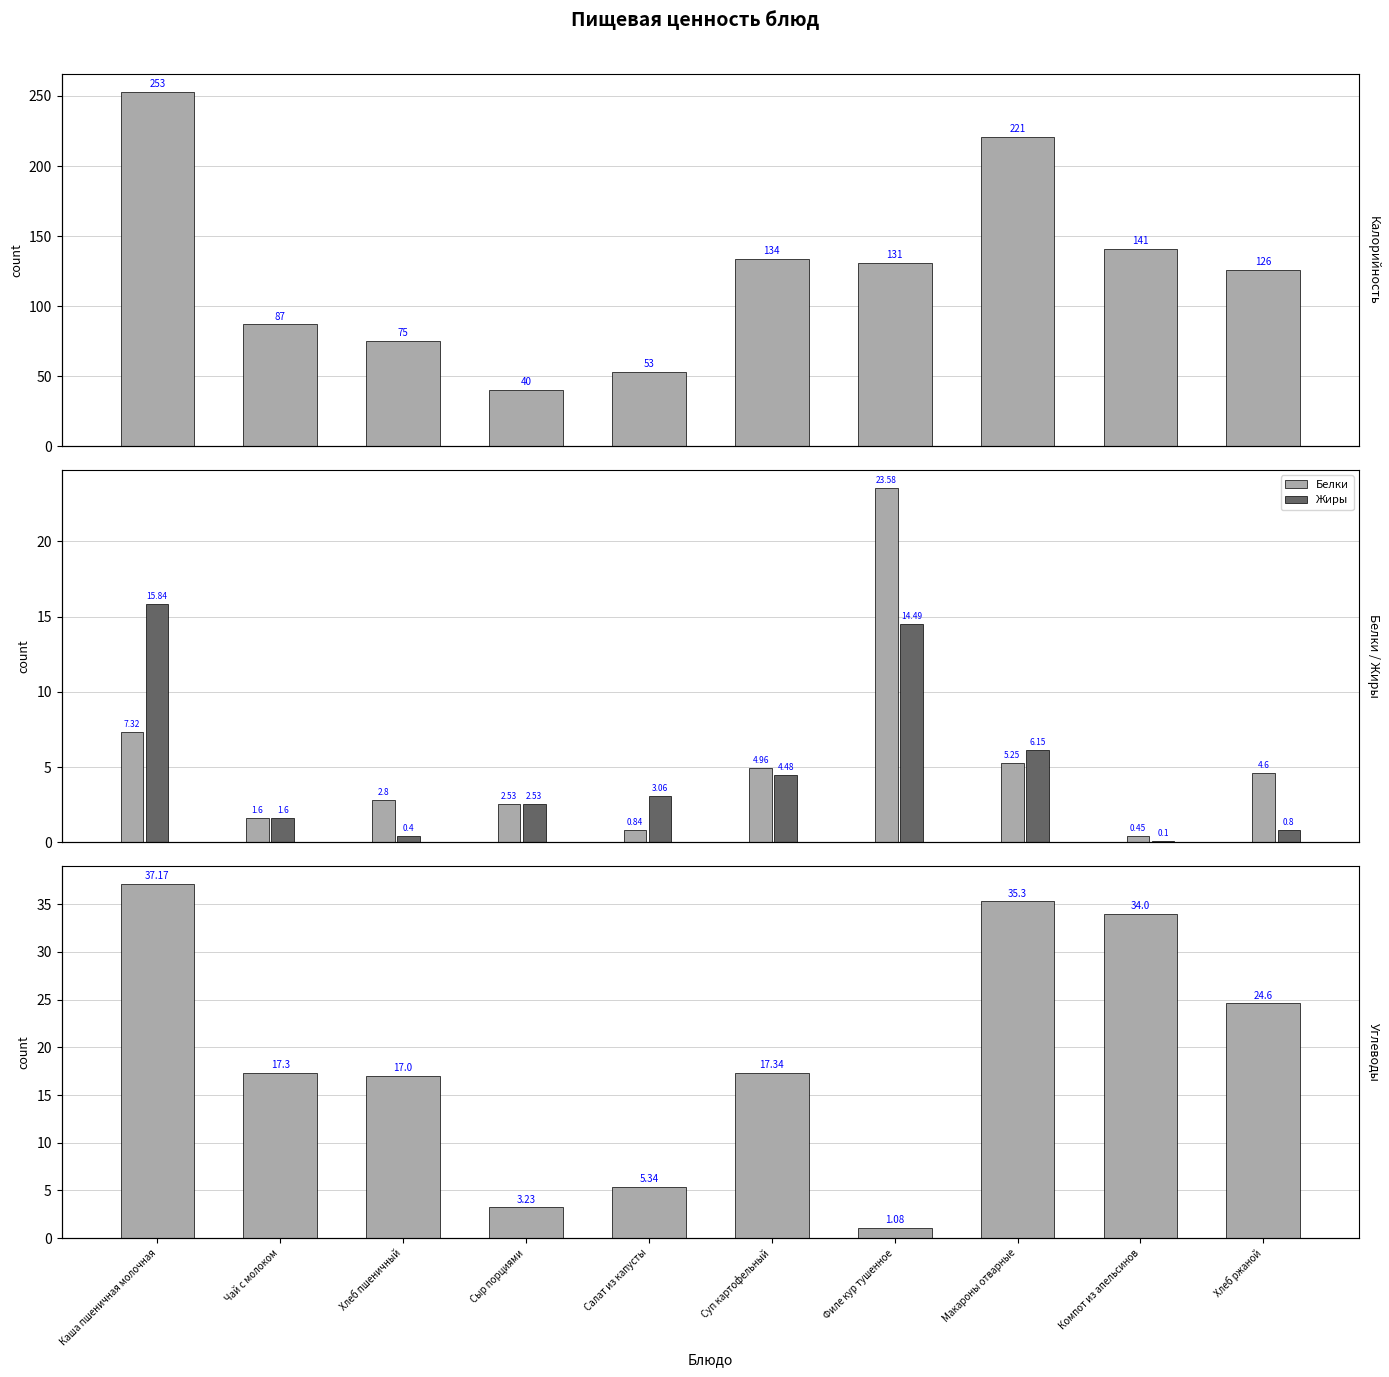

What is the spread (max minus min) of values at Салат из капусты?

52.2